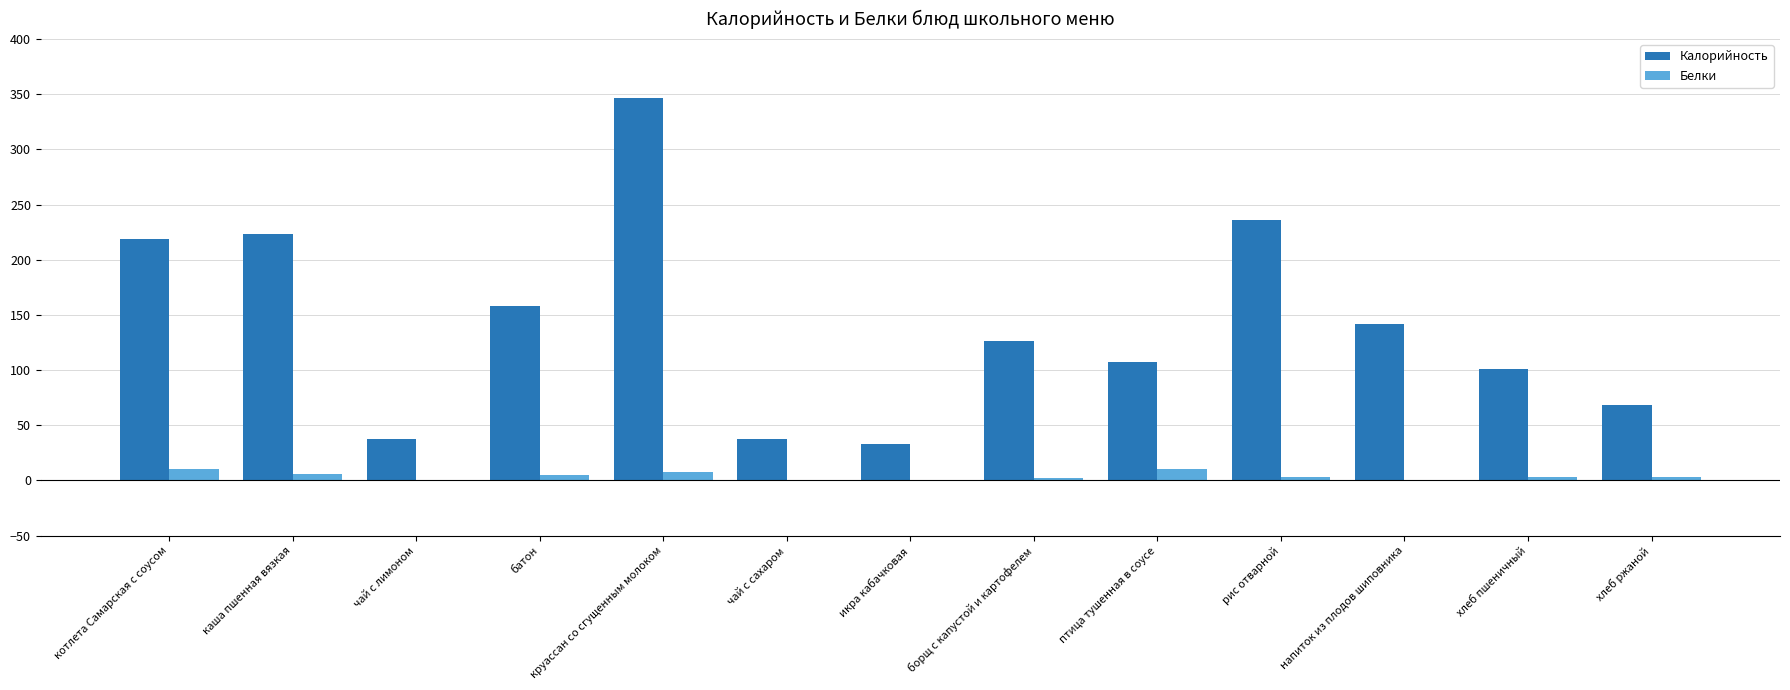

At which category is the sum across all series the highest?

круассан со сгущенным молоком